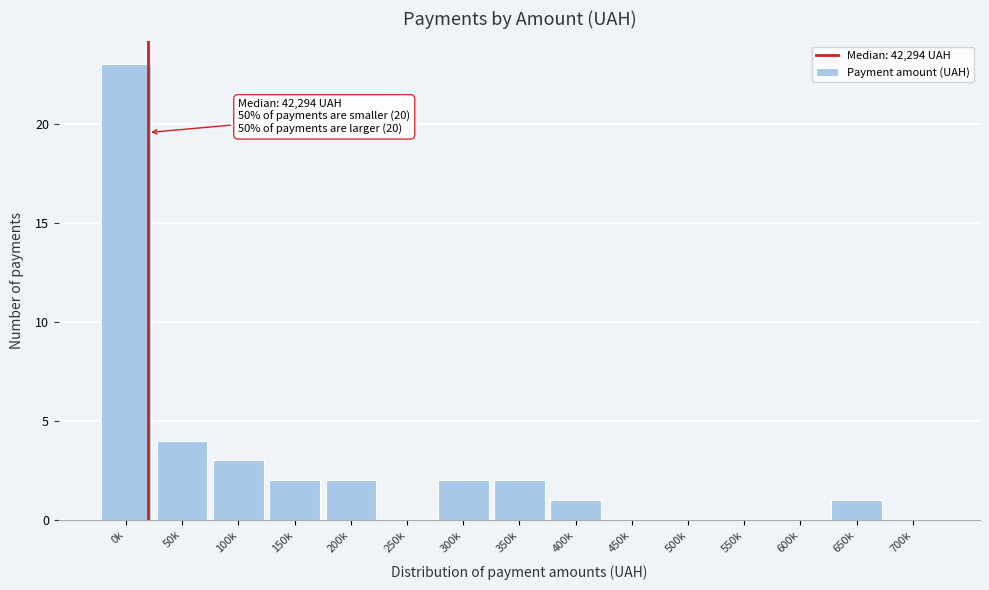

Reading left to right, what are all the values shown in this chart?

0k=23	50k=4	100k=3	150k=2	200k=2	250k=0	300k=2	350k=2	400k=1	450k=0	500k=0	550k=0	600k=0	650k=1	700k=0